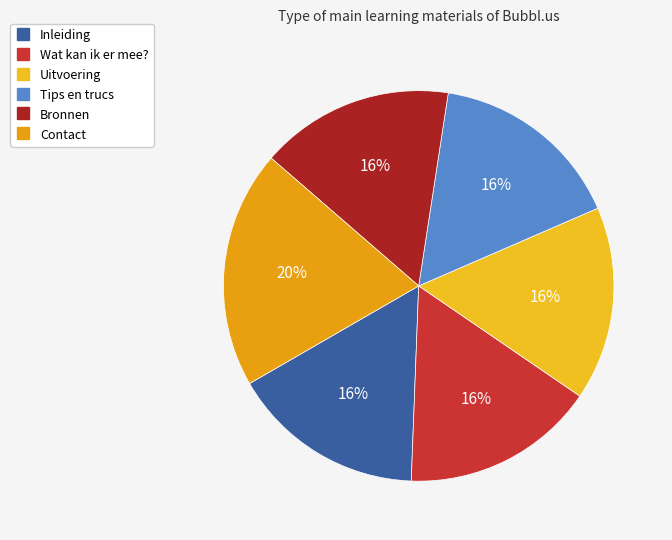

What is the largest slice in the pie chart?

Contact